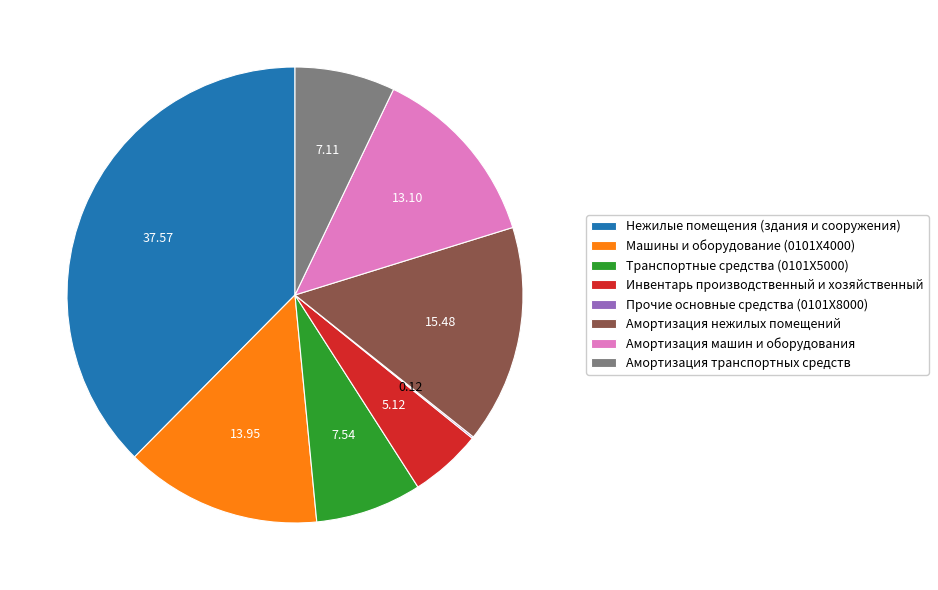

Is it true that Амортизация машин и оборудования is 13% of the pie?

True